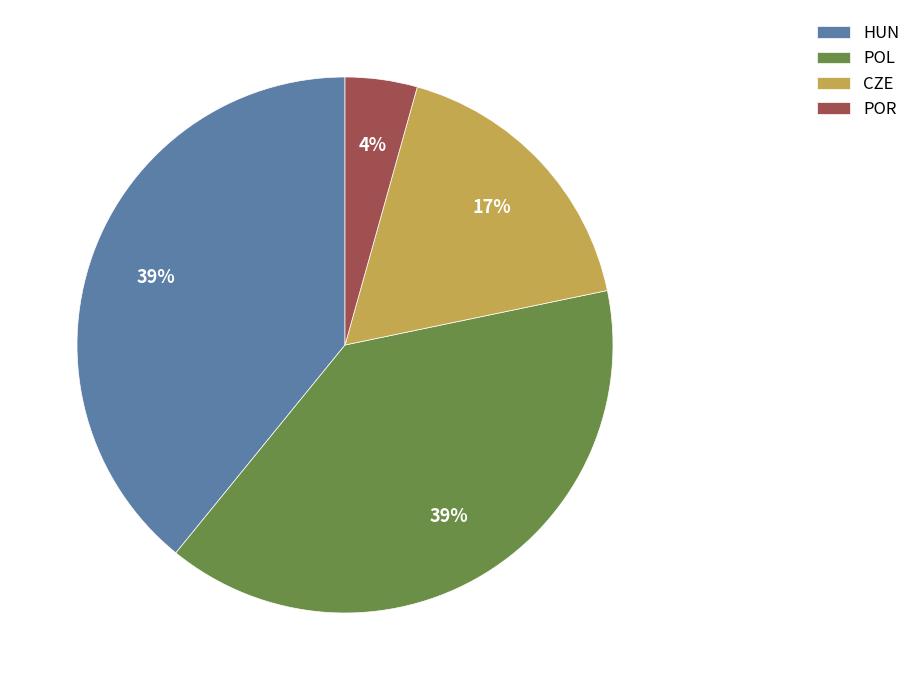

To the nearest percent, what is the average slice percentage?

25%